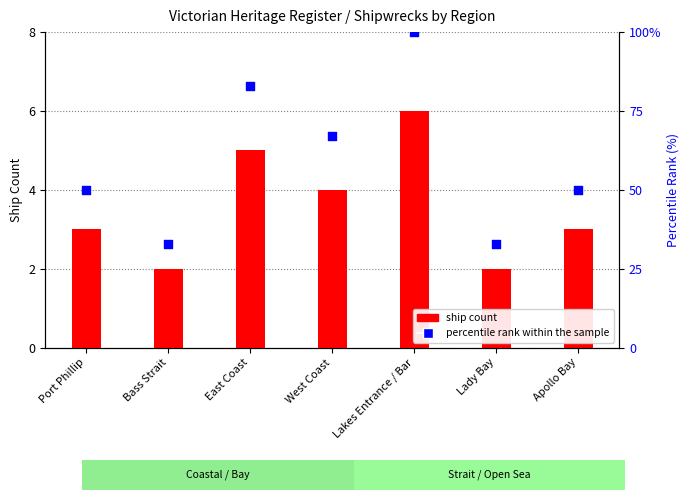

Is the value of ship count at Bass Strait greater than the value of percentile rank within the sample at Lady Bay?

No